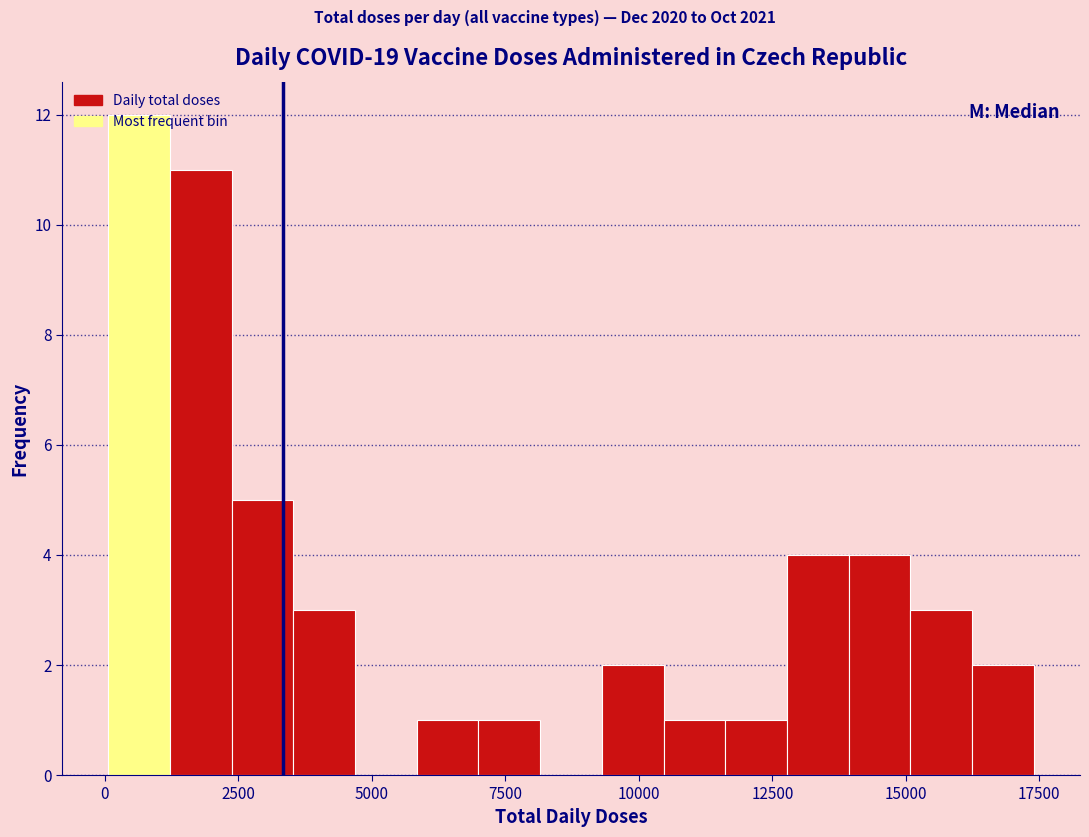

Read against the x-axis, roughly where is the centre of the tallest bar?

500